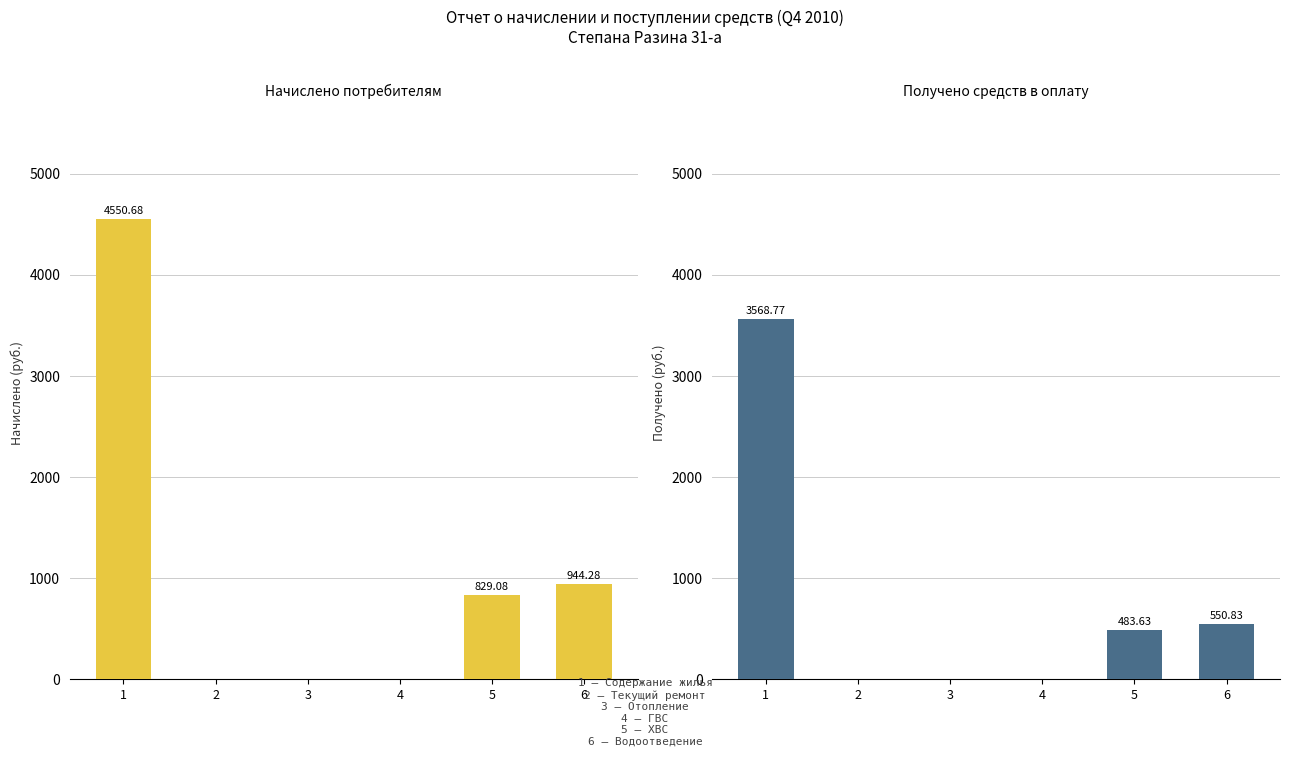

Which label corresponds to the smallest value in the chart?

2